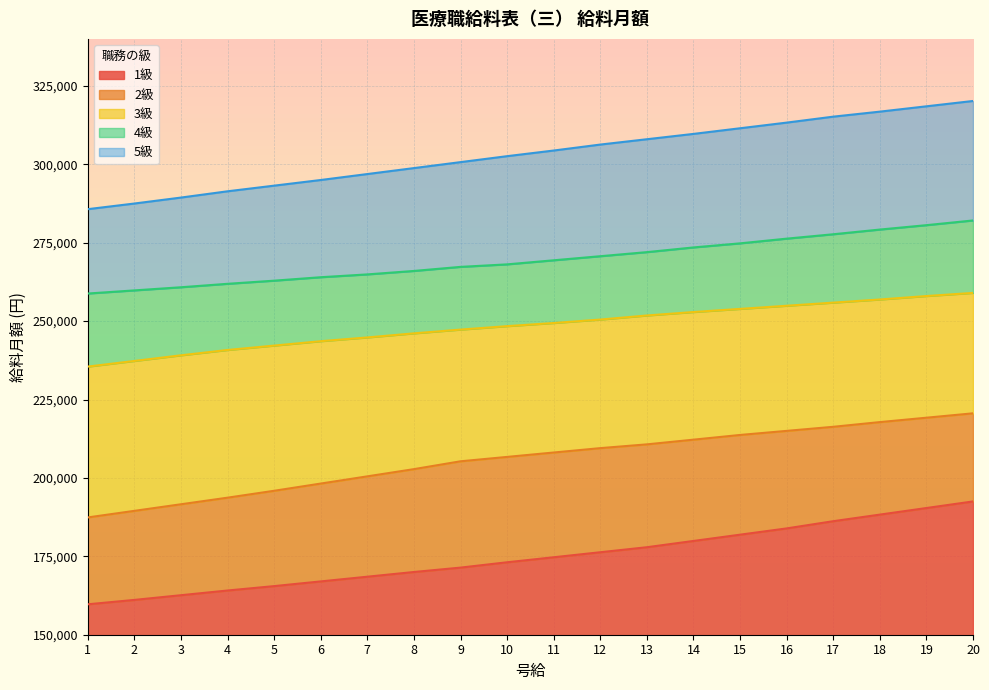

Is the value of 1級 at 2 greater than the value of 3級 at 18?

No